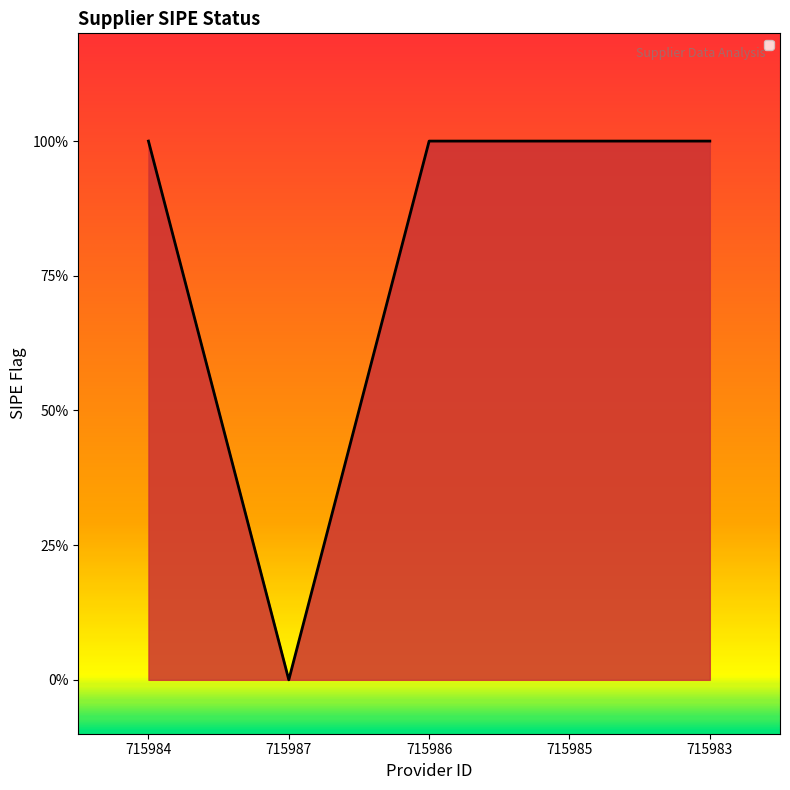

Count the number of data series in this chart.

1